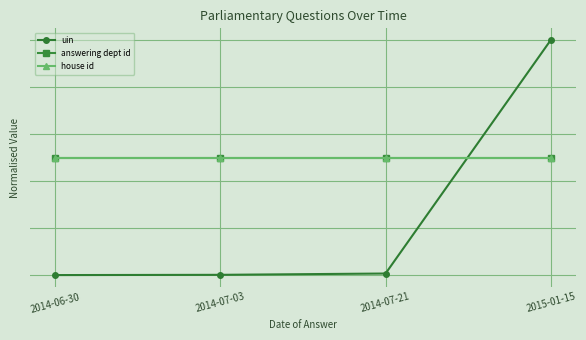

Is this an area chart (filled region under the line)?

No